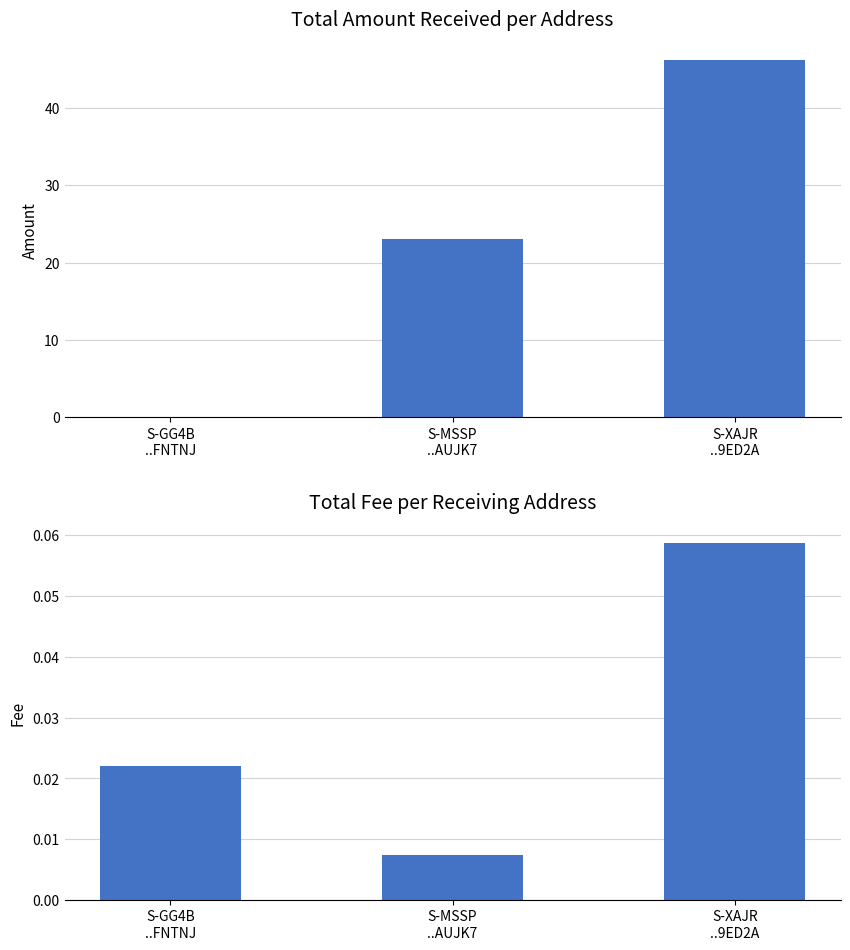

Which series changed the most between S-MSSP
..AUJK7 and S-XAJR
..9ED2A?

Amount